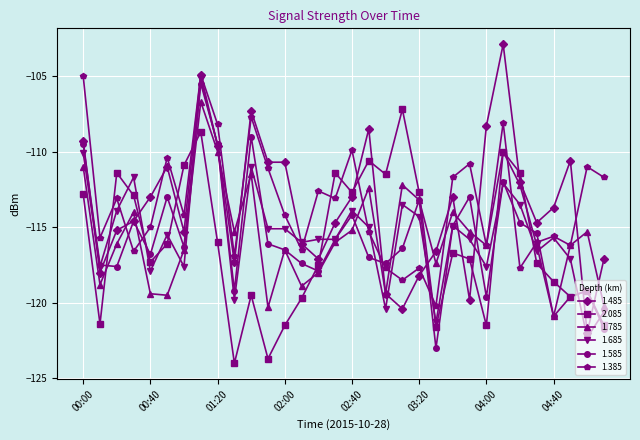

What is the value of the 2.085 point at the 26th from the left?

-110.0